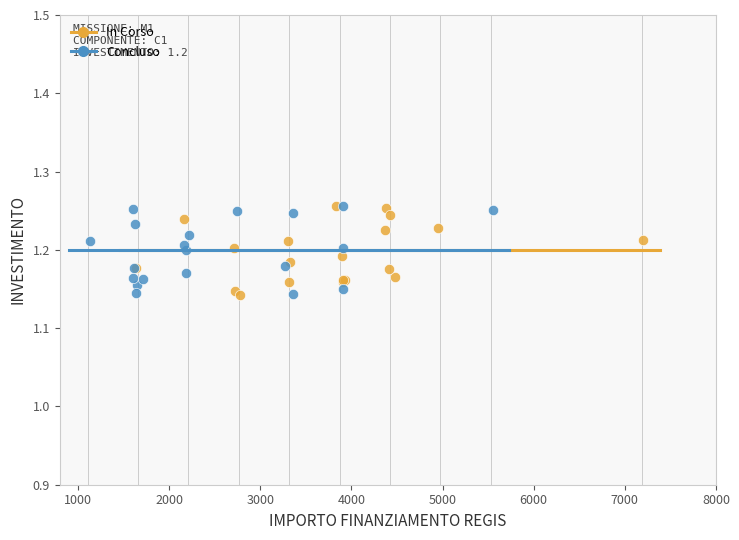

What are all the series names shown in the legend?

In Corso, Concluso